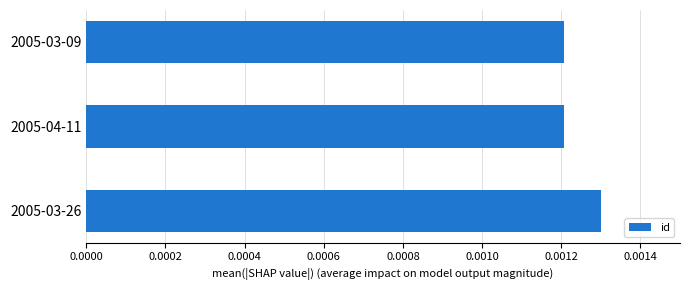

How many values are between 0 and 1?

3